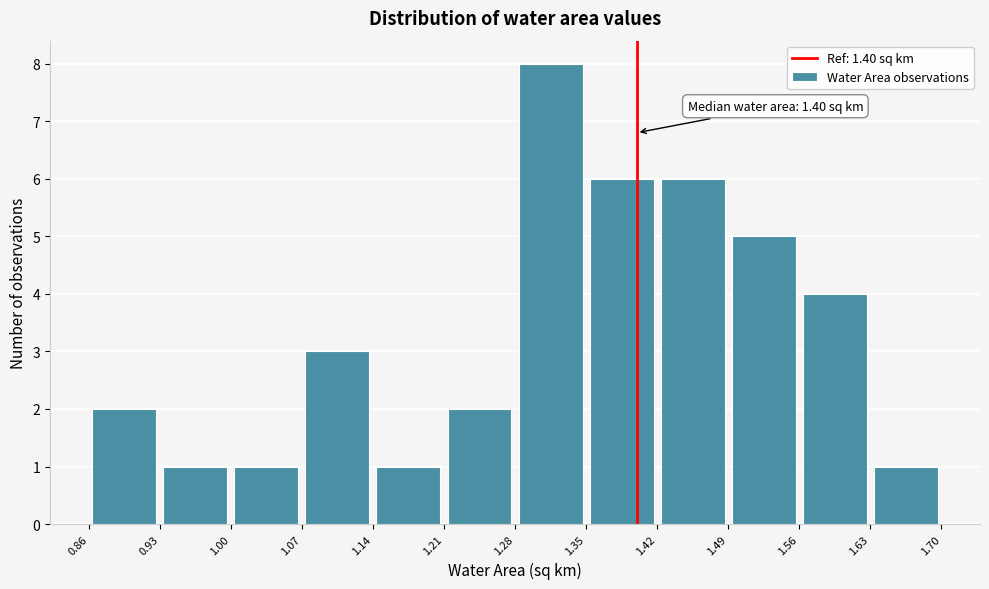

Over which range of the x-axis is the bar tallest?

1.28 to 1.35